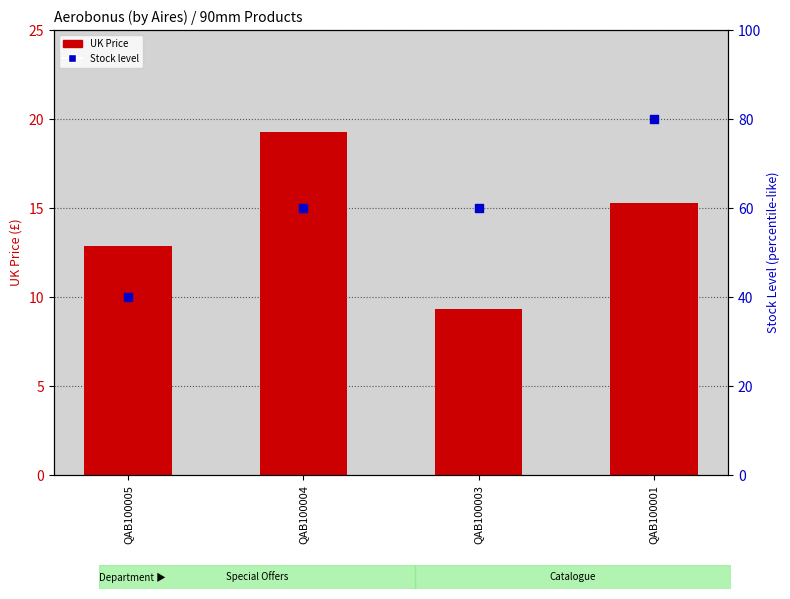

What are all the series names shown in the legend?

UK Price, Stock level